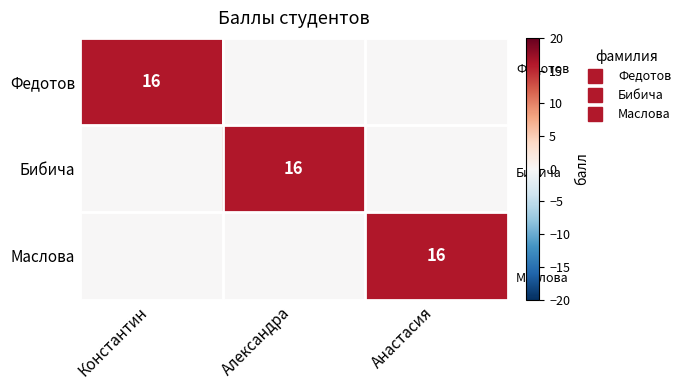

The value of Маслова at Анастасия is 16. True or false?

True